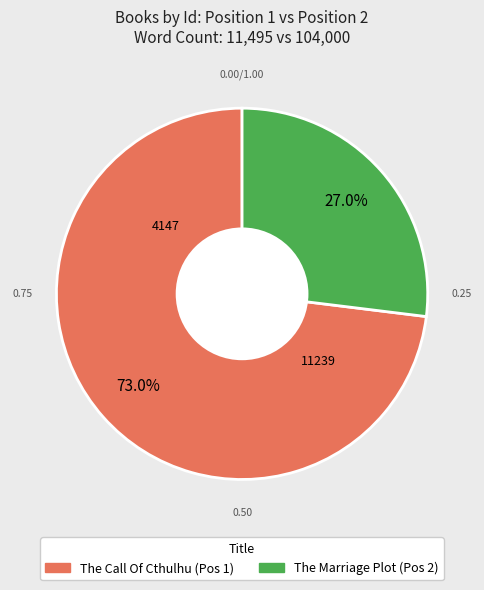

Rank the categories by value from lowest to highest.

The Marriage Plot, The Call Of Cthulhu